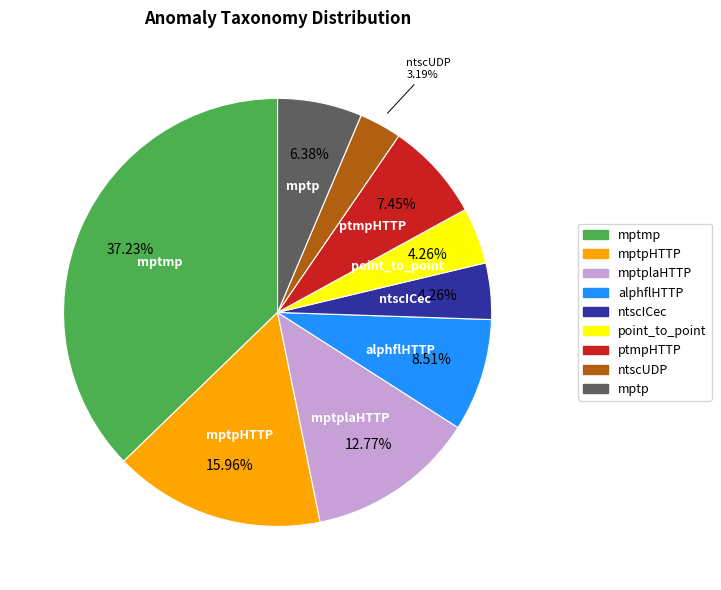

Is there any slice that represents more than half of the pie?

No